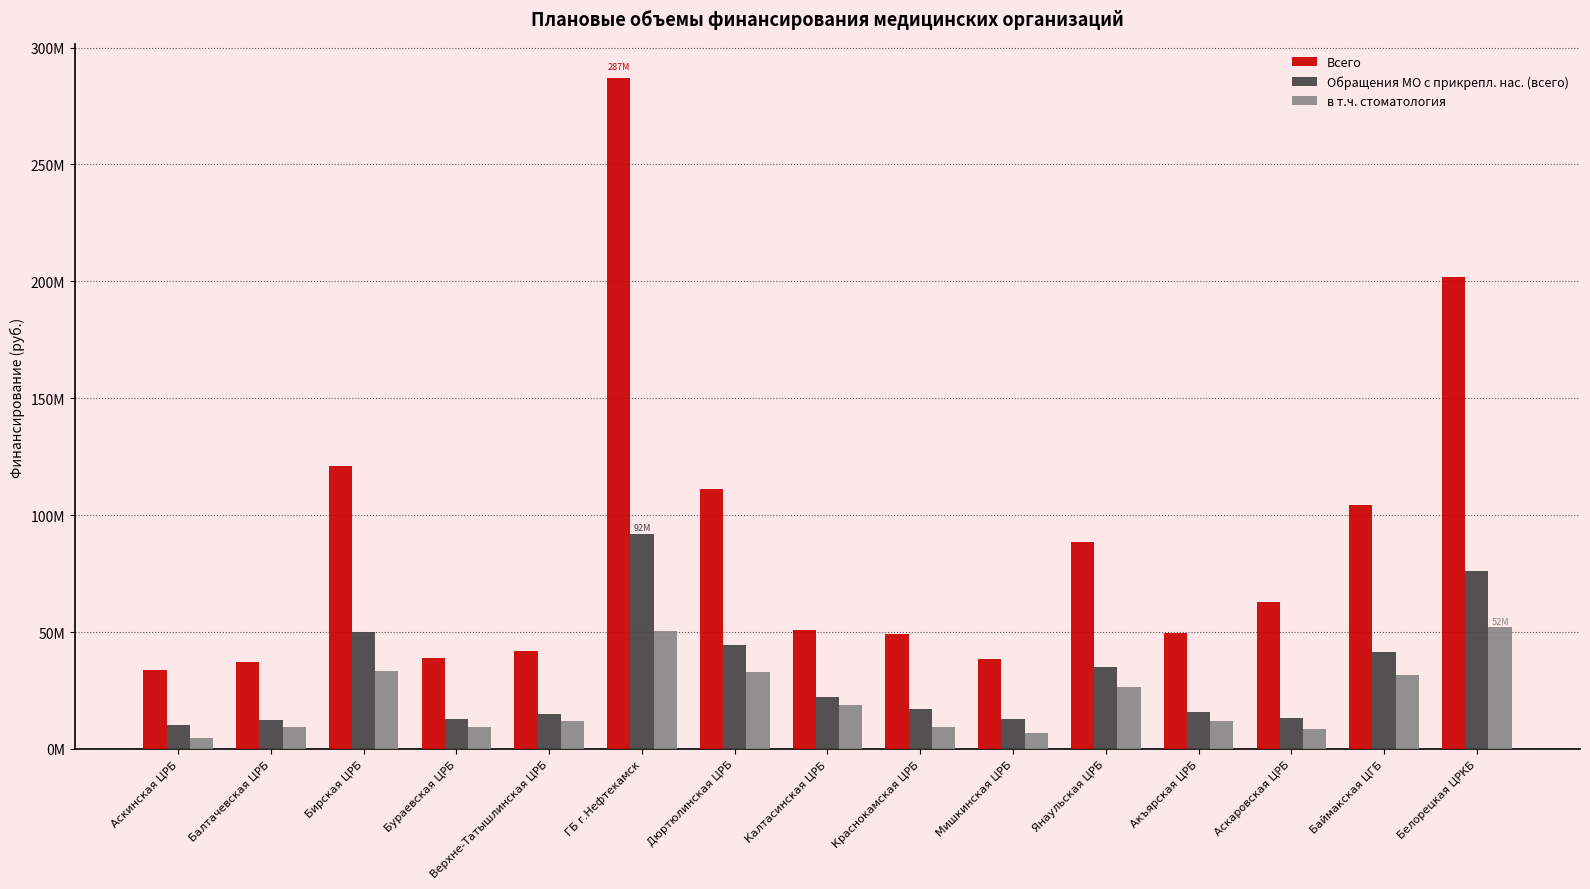

At which label does в т.ч. стоматология first exceed 11851943?

Бирская ЦРБ